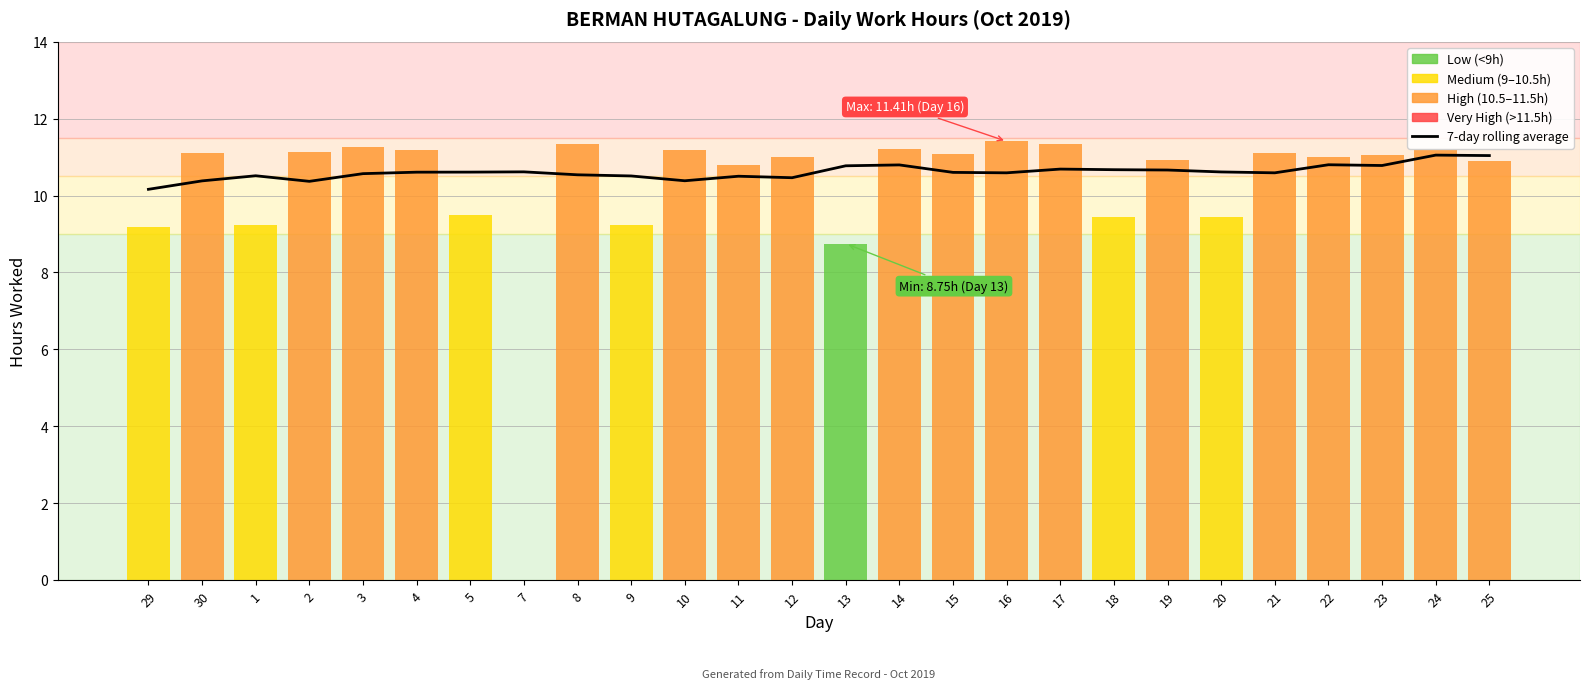

Which category has the lowest value across all series?

29